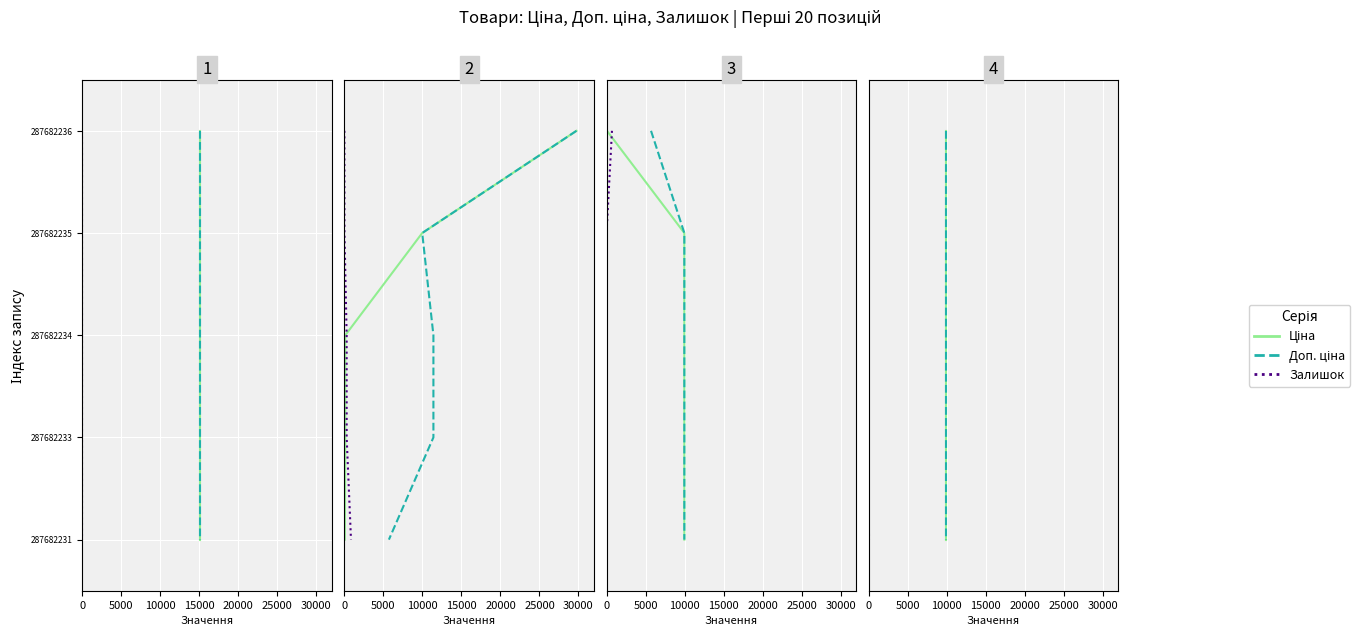

True or false: Залишок and Доп. ціна intersect in this chart.

False